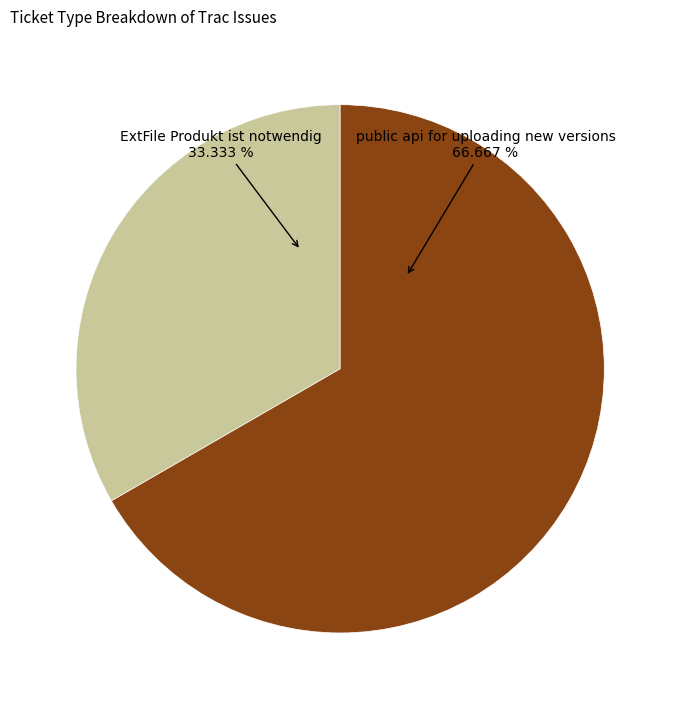

What is the majority slice?

public api for uploading new versions